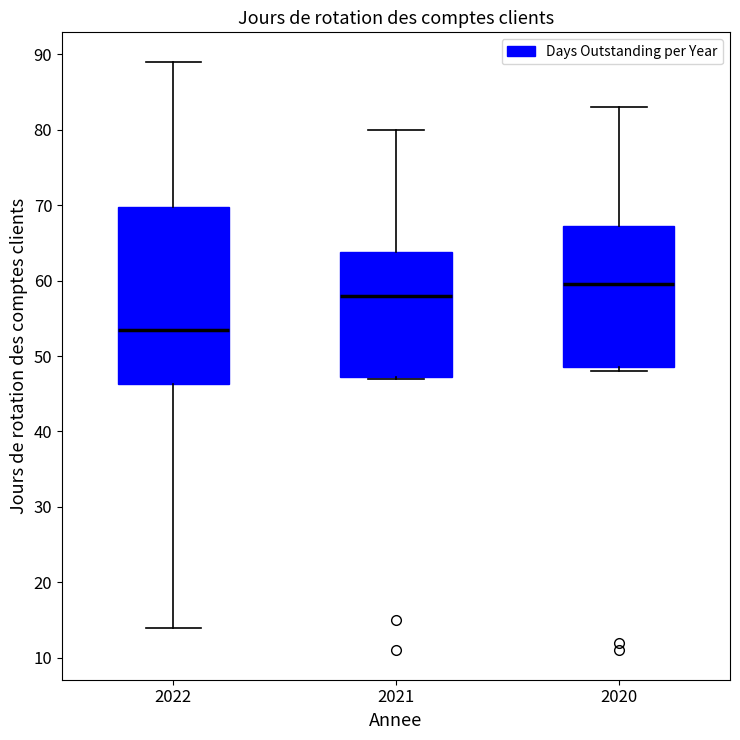

Which box is the tallest, from its lower edge to its upper edge?

2022